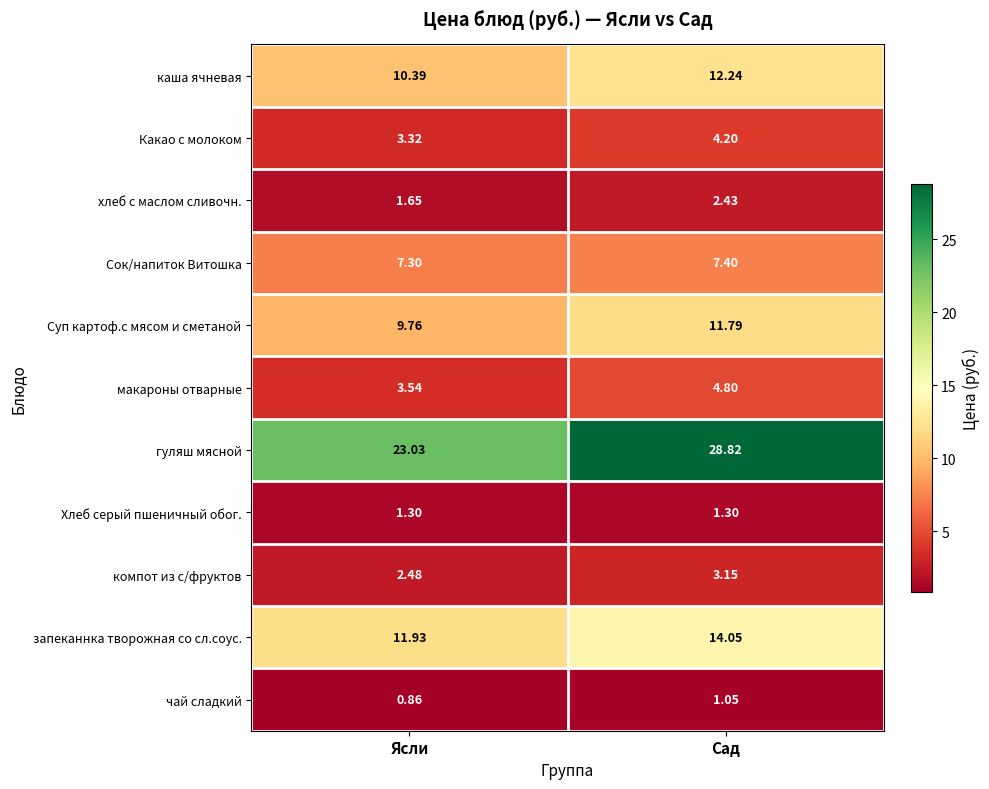

At which category is the sum across all series the highest?

Сад